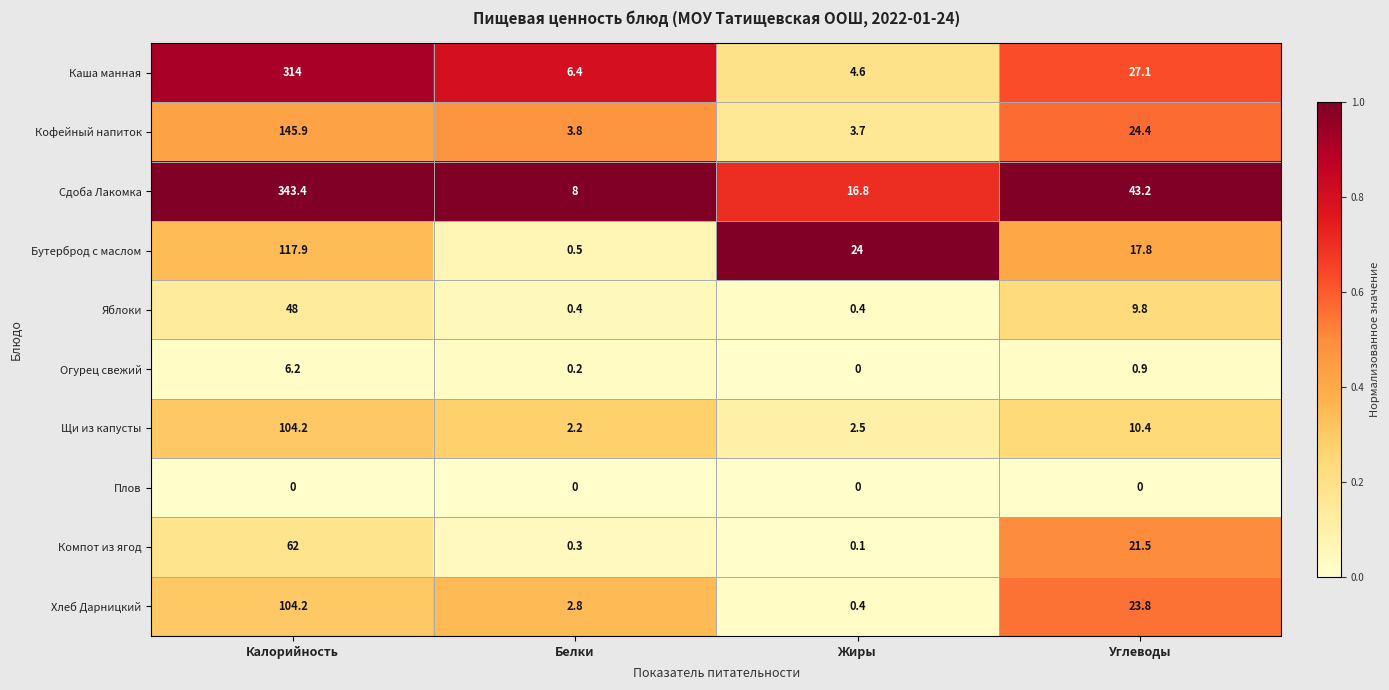

What is the approximate value of Щи из капусты at Калорийность?

104.2